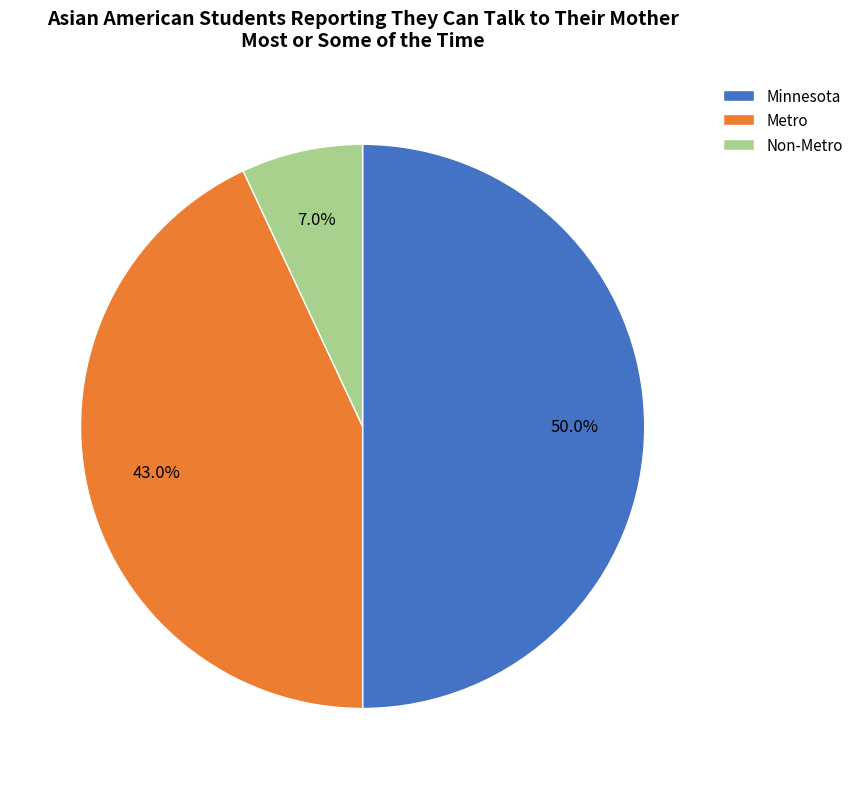

What percentage is the Minnesota slice, to the nearest percent?

50%